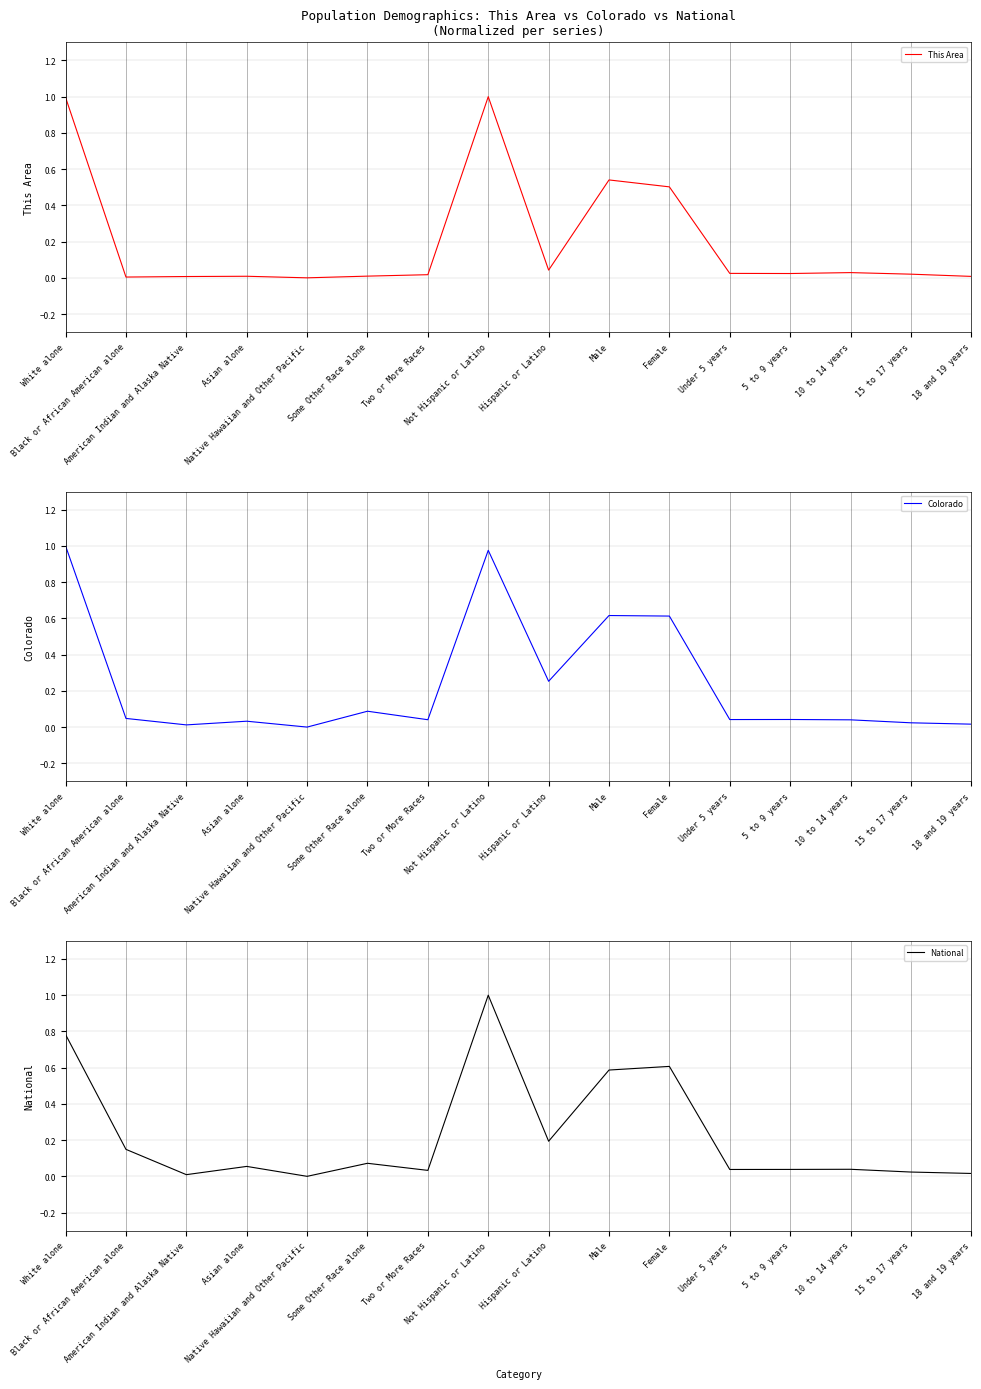

List the series in order of their overall mean, lowest first.

This Area, National, Colorado